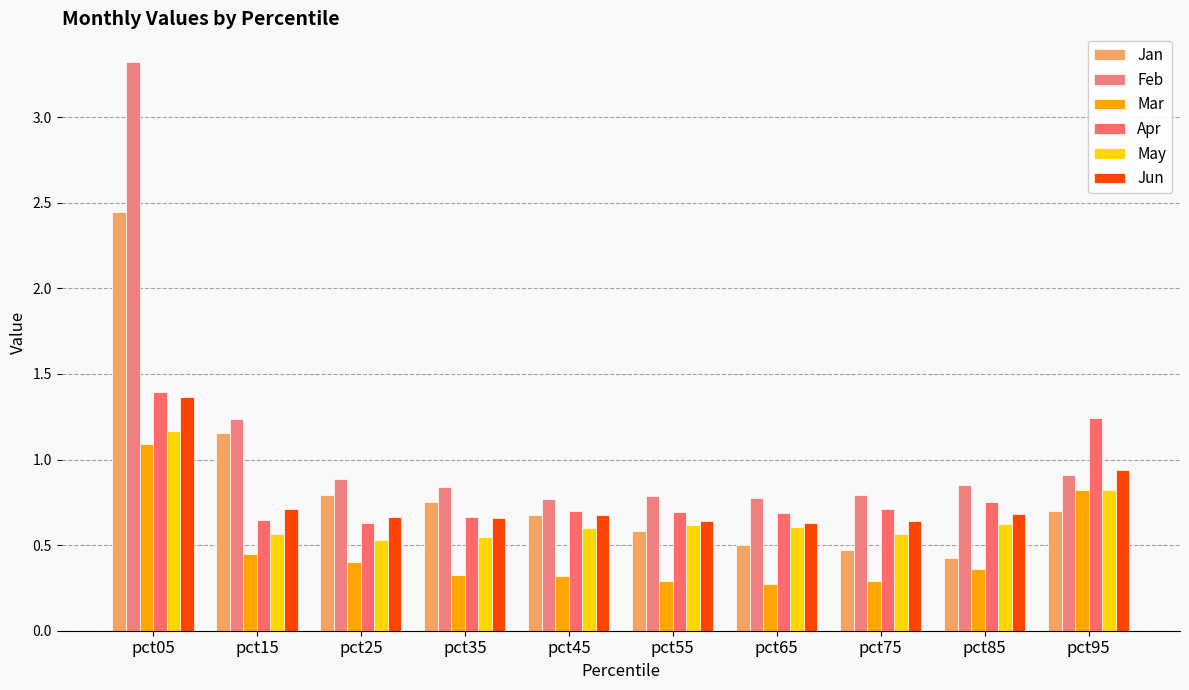

Between pct05 and pct65, which series saw the biggest shift?

Feb